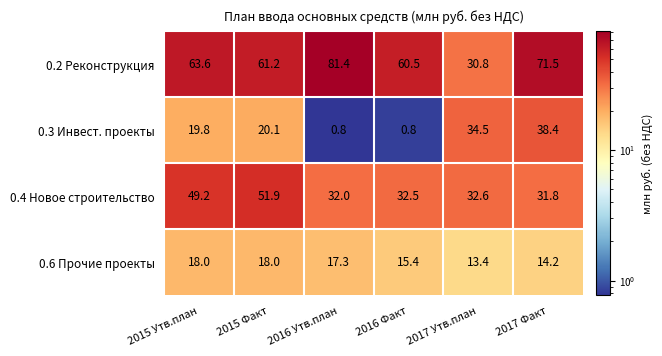

Which series has the largest range (max minus min)?

0.2 Реконструкция